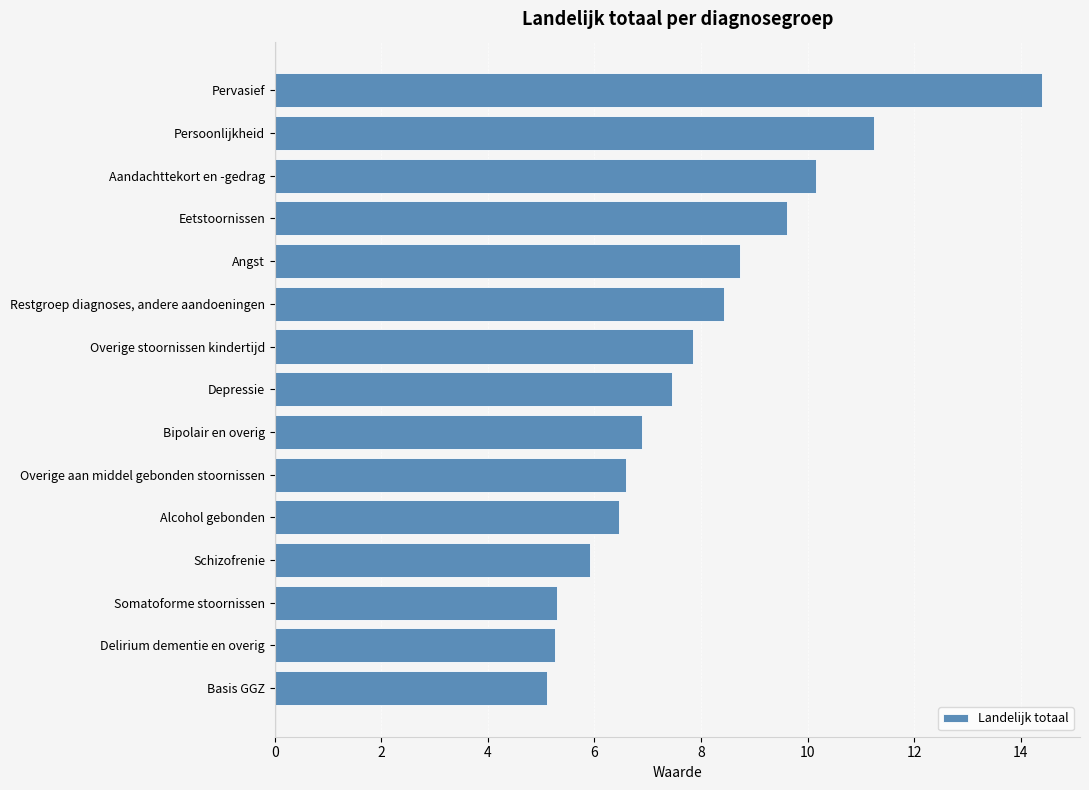

The value at Basis GGZ is 5.1. True or false?

True